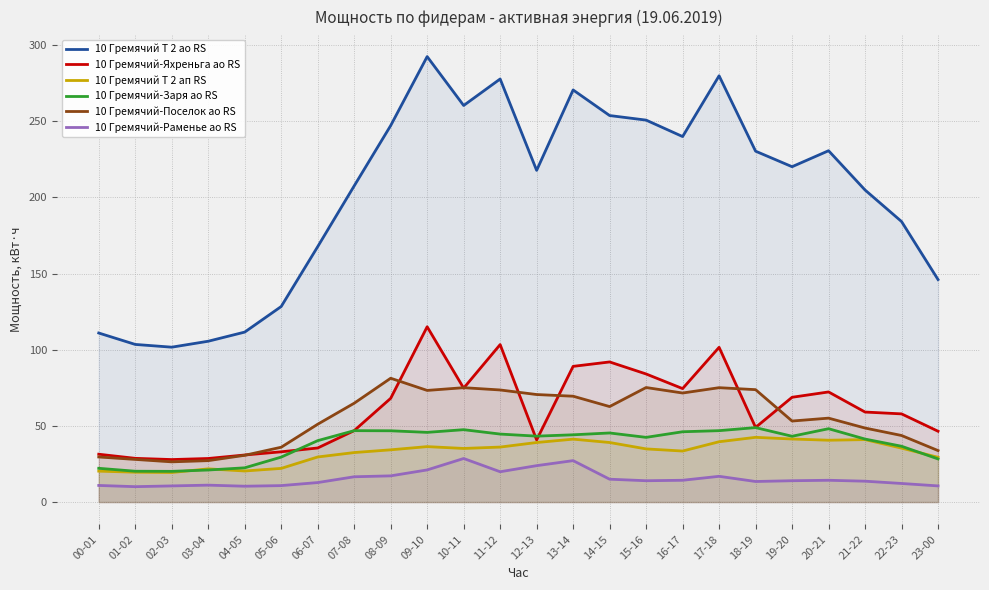

What is the value of the 10 Гремячий-Поселок ао RS point at the 19th from the left?

73.8